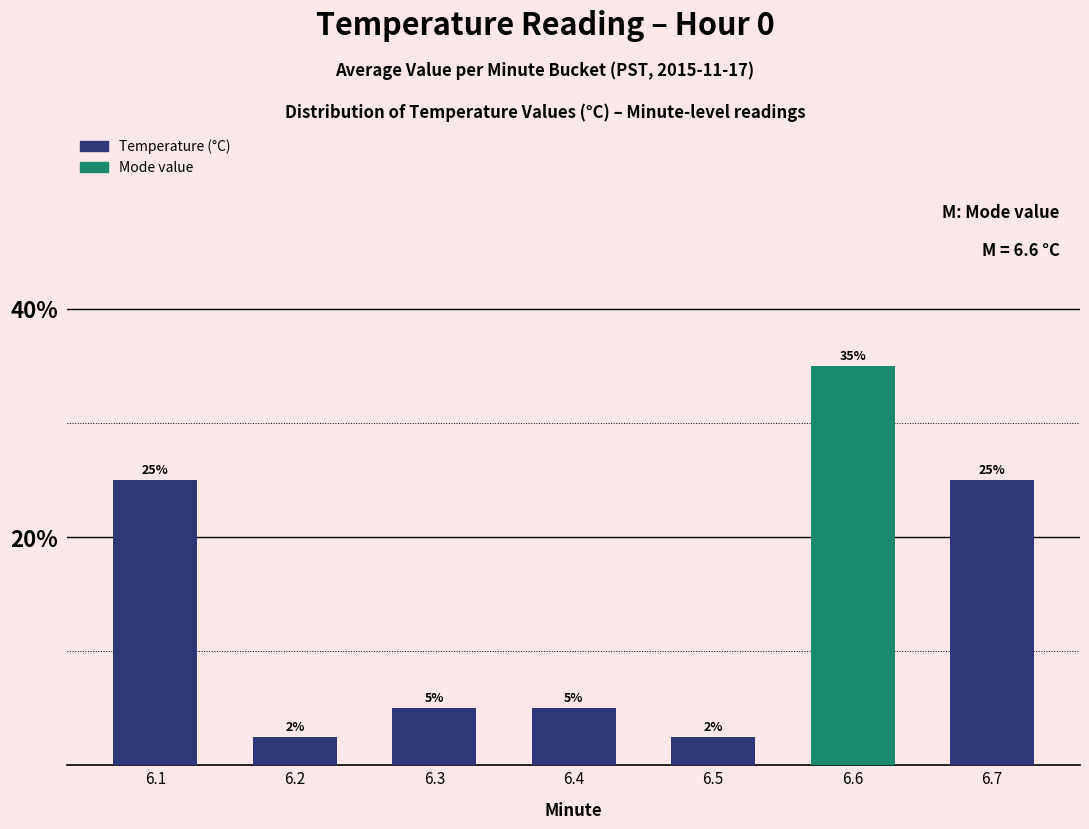

What is the greatest value displayed?

35.0